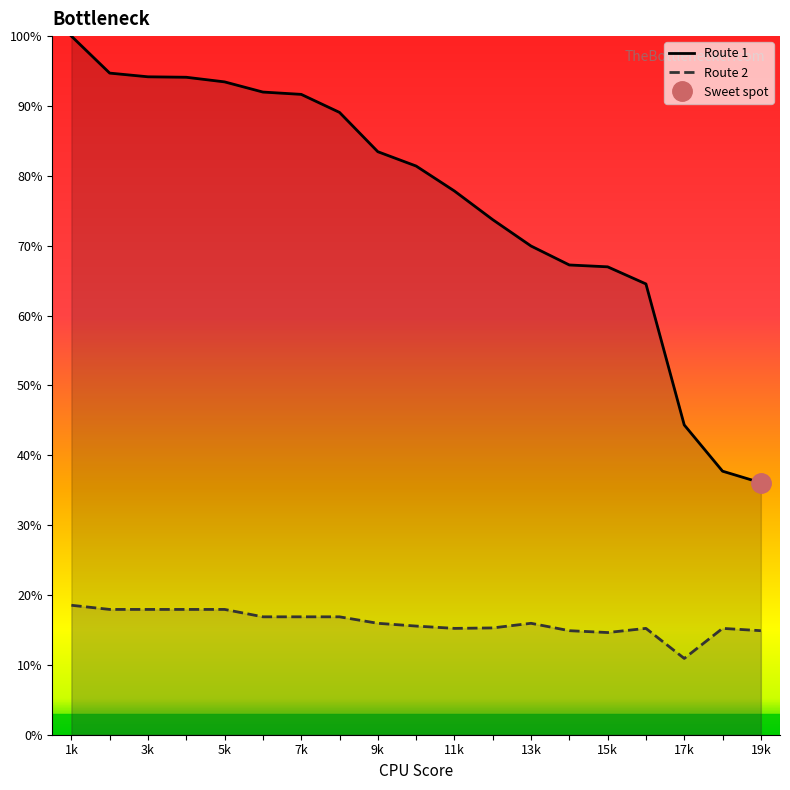

What is the maximum value for Route 1?

100.0